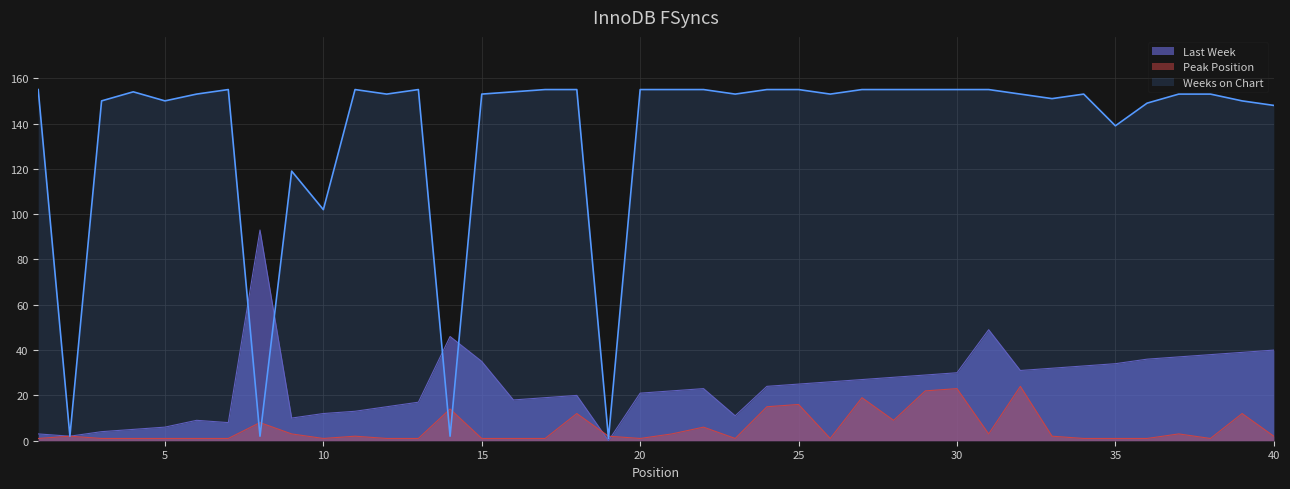

How many values in the Last Week series exceed 24?

19